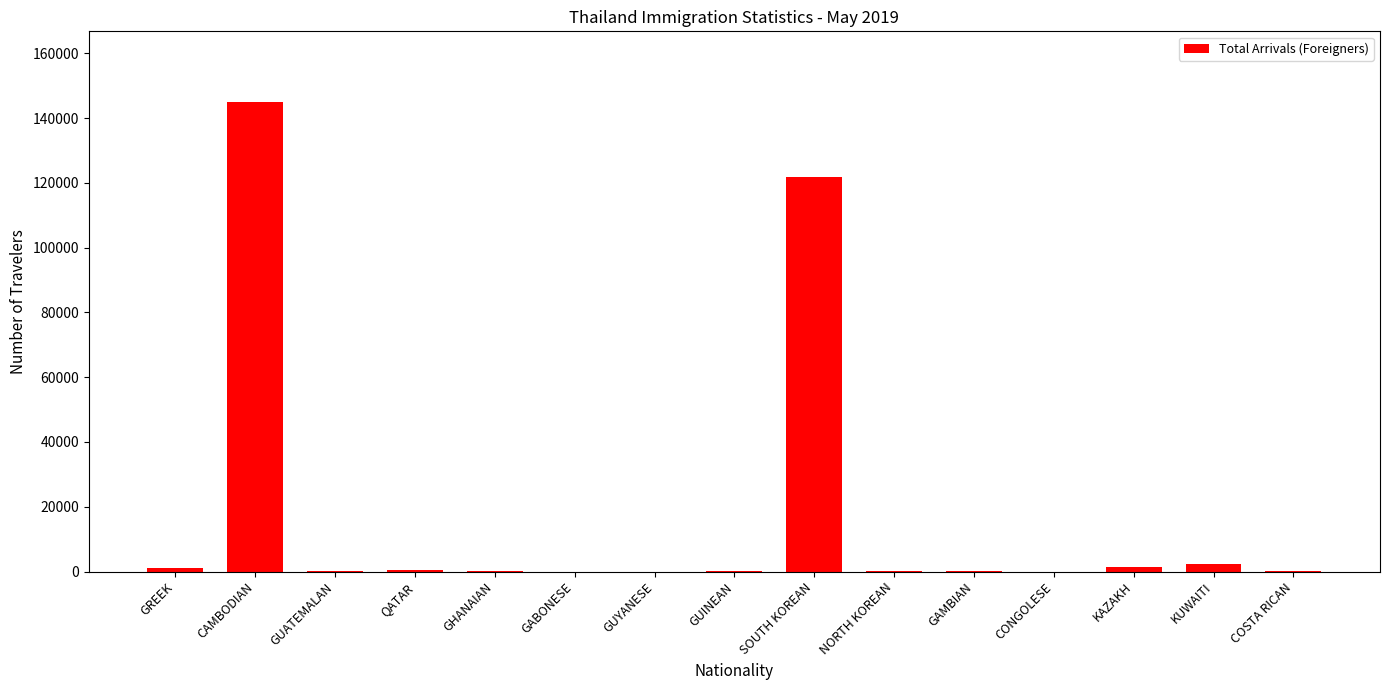

Which label corresponds to the largest value in the chart?

CAMBODIAN